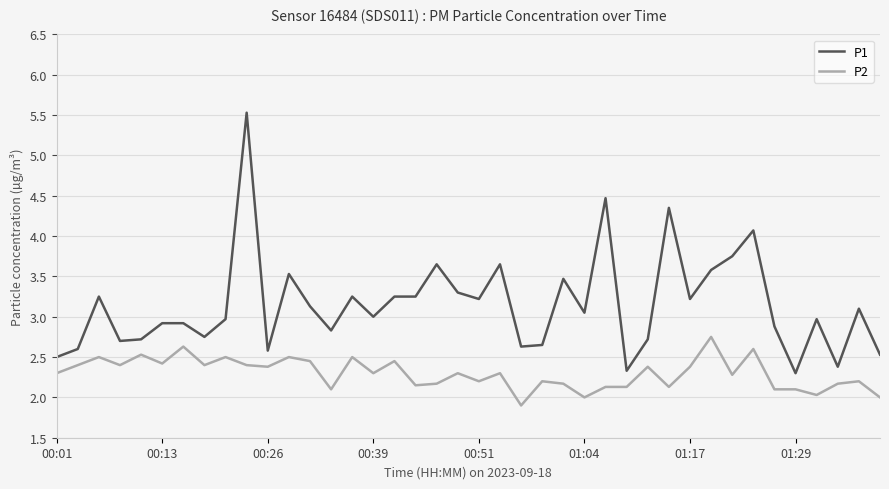

At how many categories does at least one series exceed 2?

40